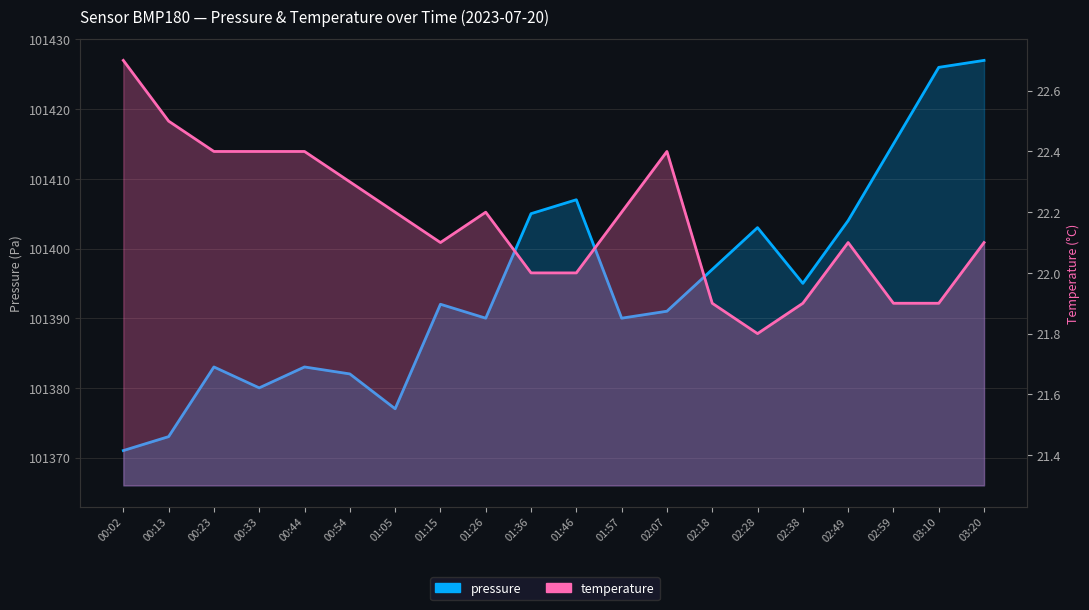

Rank the series at 01:15 from lowest to highest value.

temperature, pressure